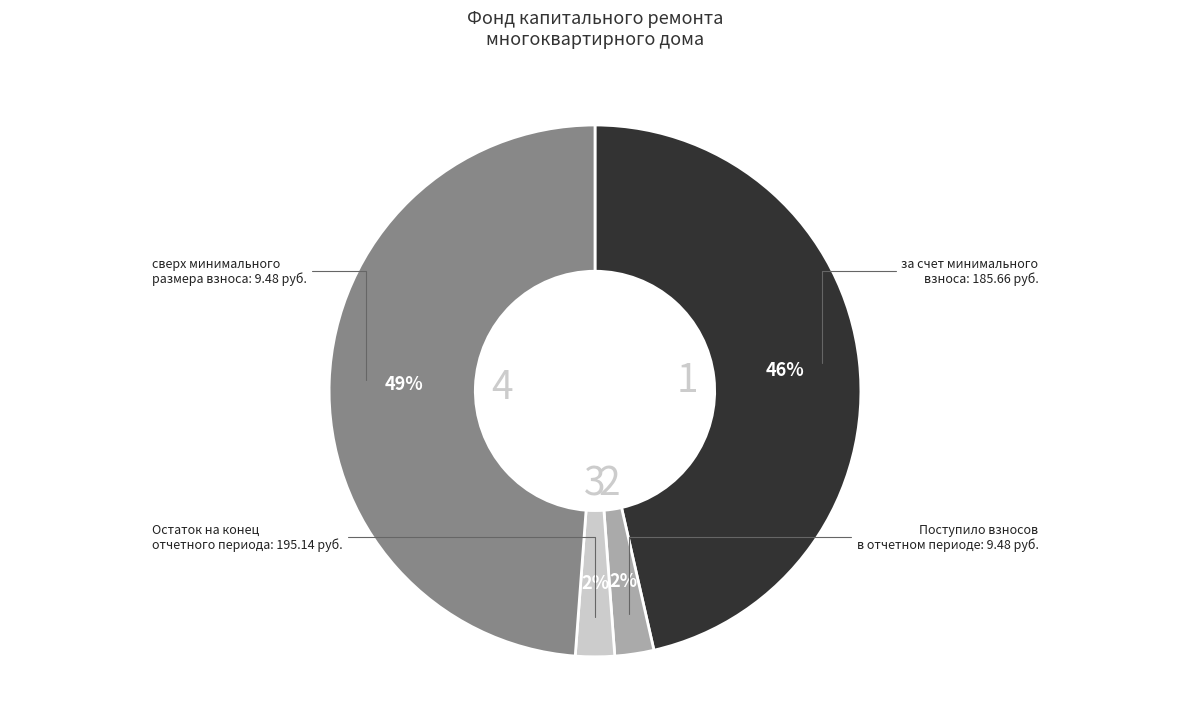

Count the number of slices in the pie.

4